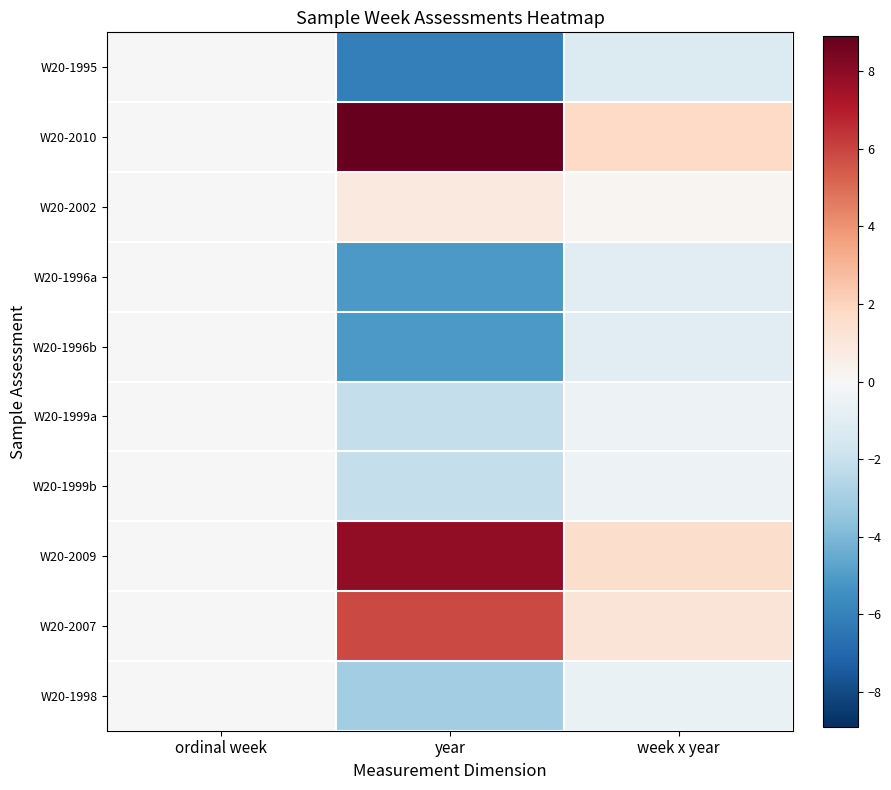

What is the minimum value shown in the chart?

-6.1